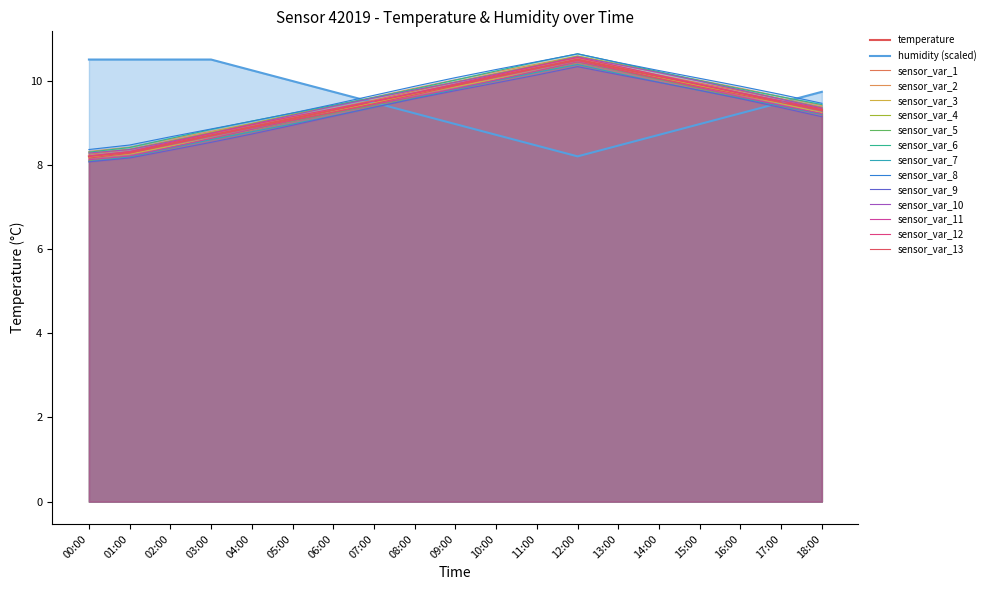

True or false: humidity has more than 2 interior local peaks.

False